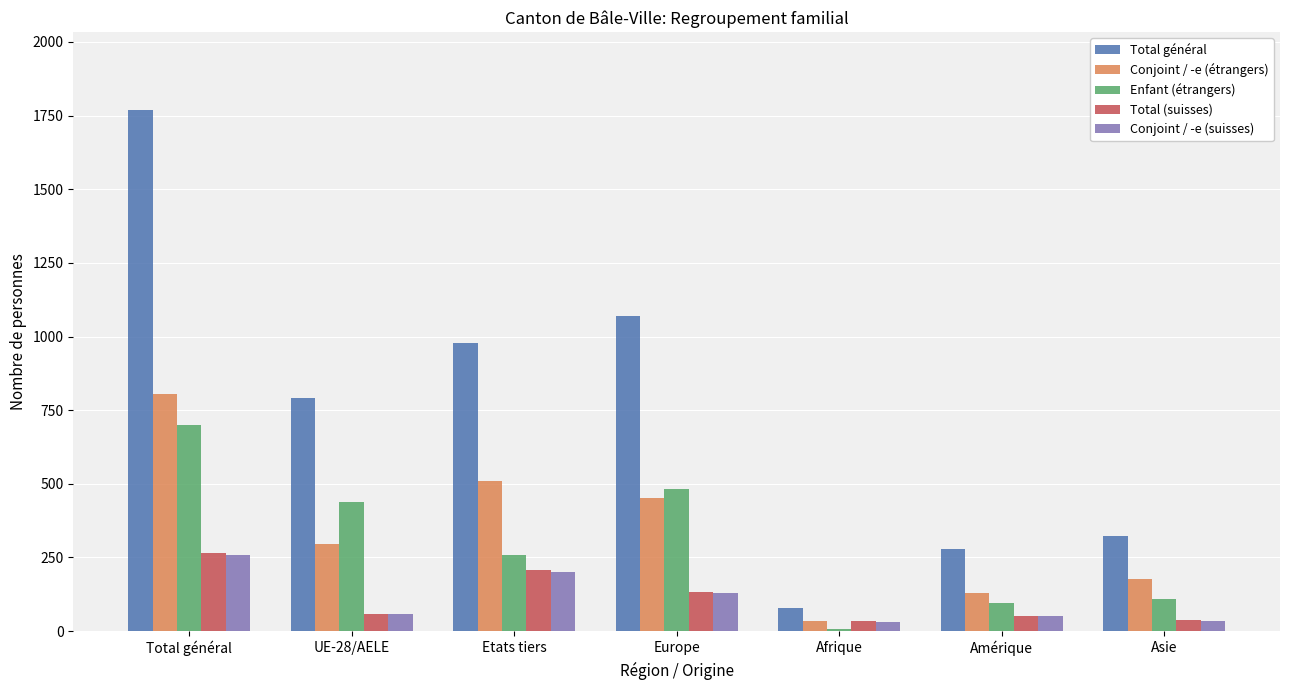

How many data points does each series have?

7